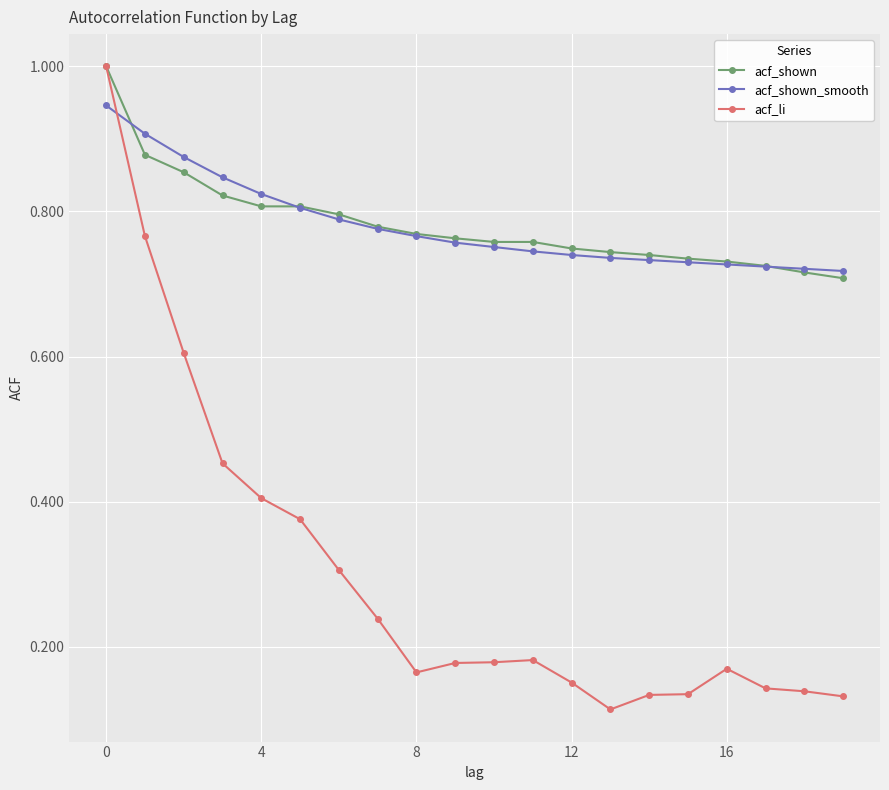

At how many categories does at least one series exceed 0?

20